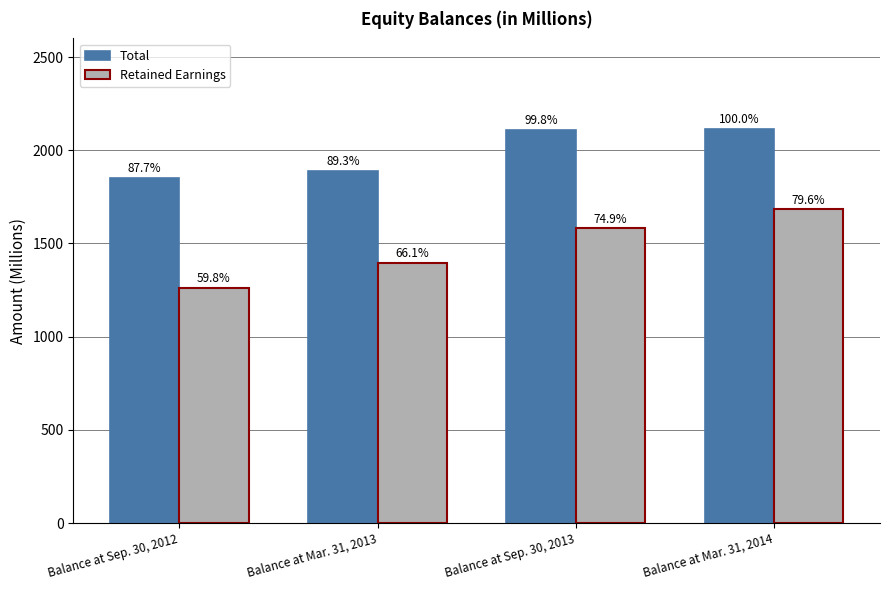

What is the label of the 3rd bar from the right?

Balance at Mar. 31, 2013